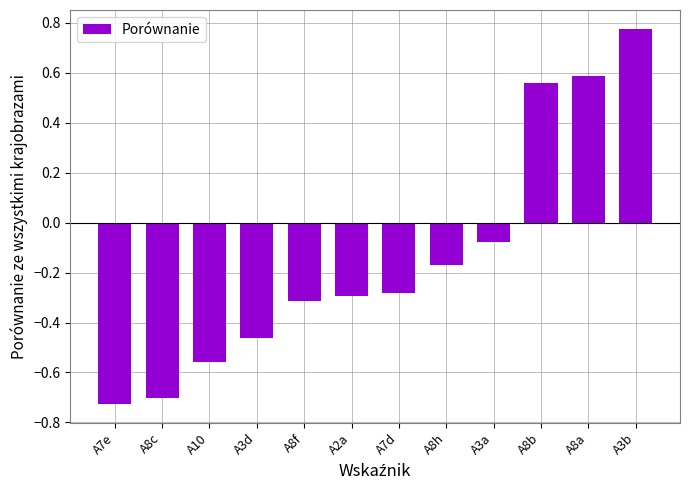

What is the change in value from A3d to A3b?

+1.2